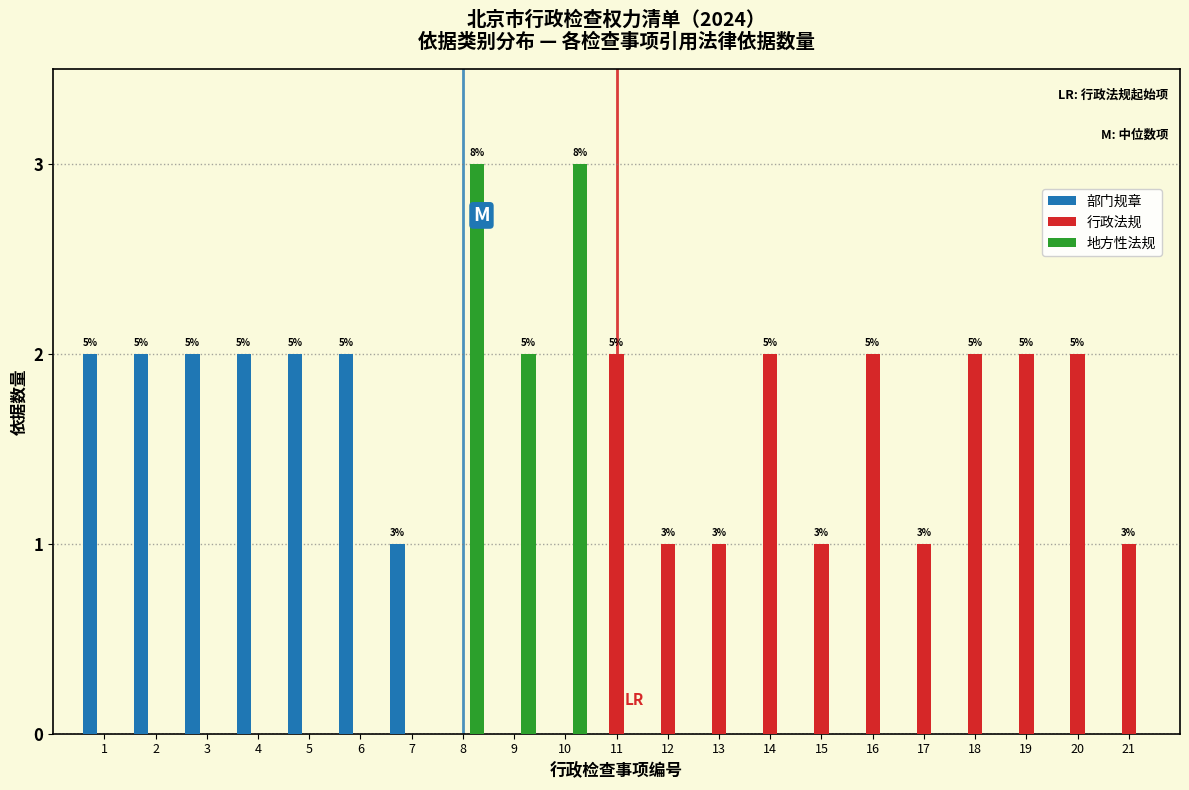

The value of 行政法规 at 17 is 1. True or false?

True